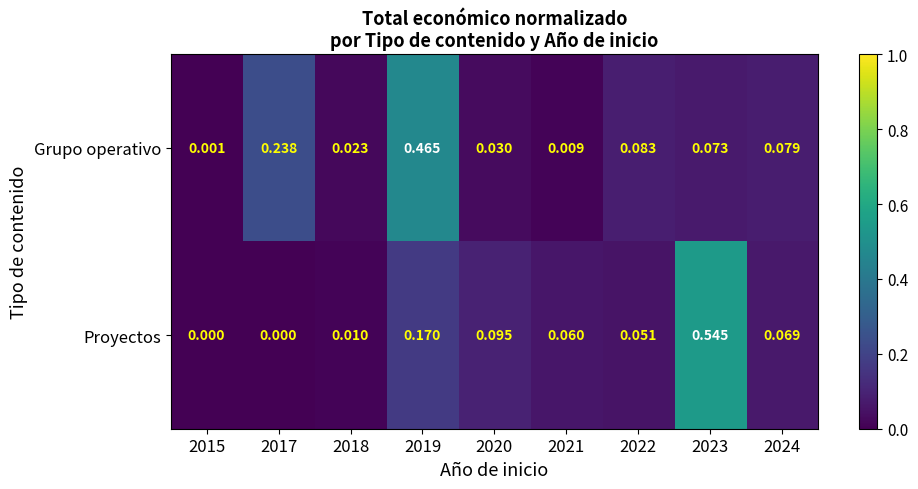

Which series has the largest range (max minus min)?

Proyectos